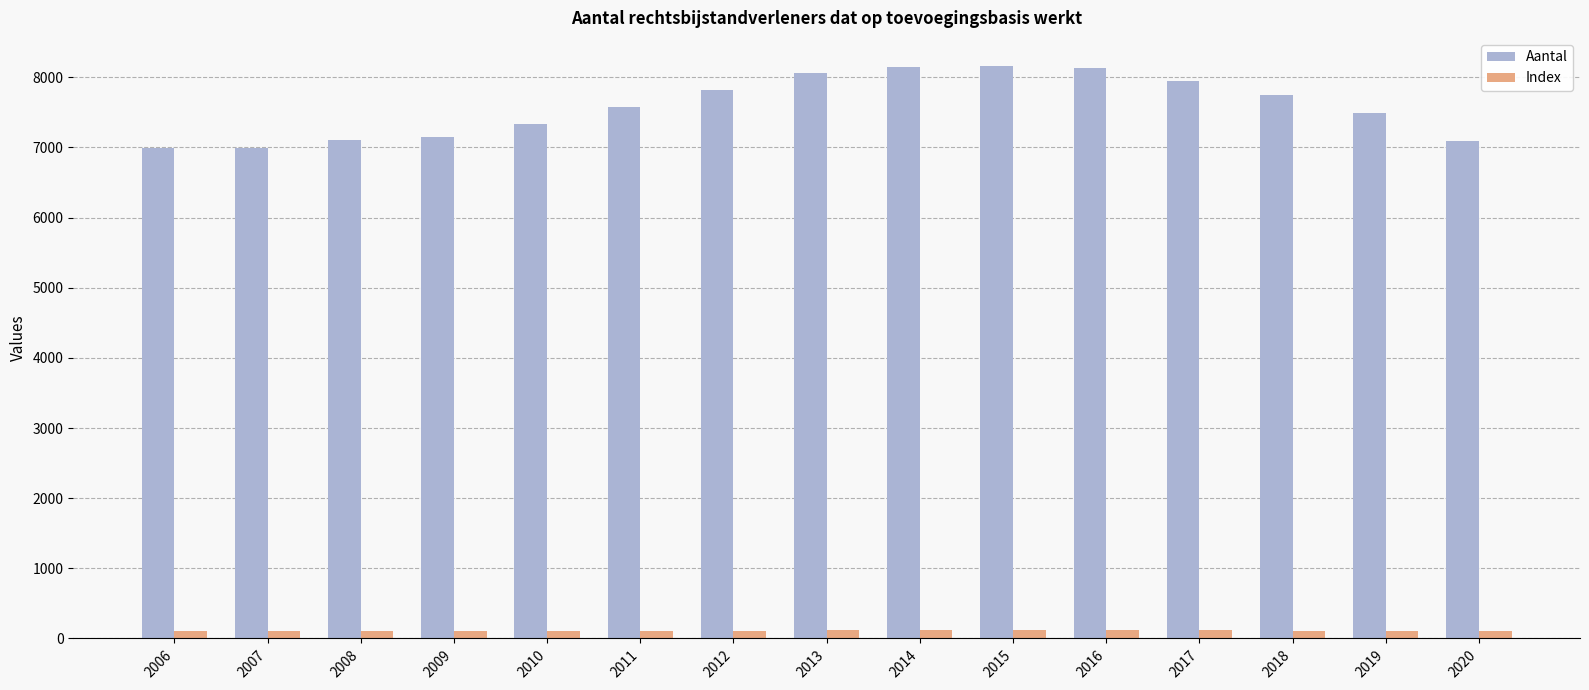

What is the sum of the Aantal values at 2008 and 2020?

14197.0